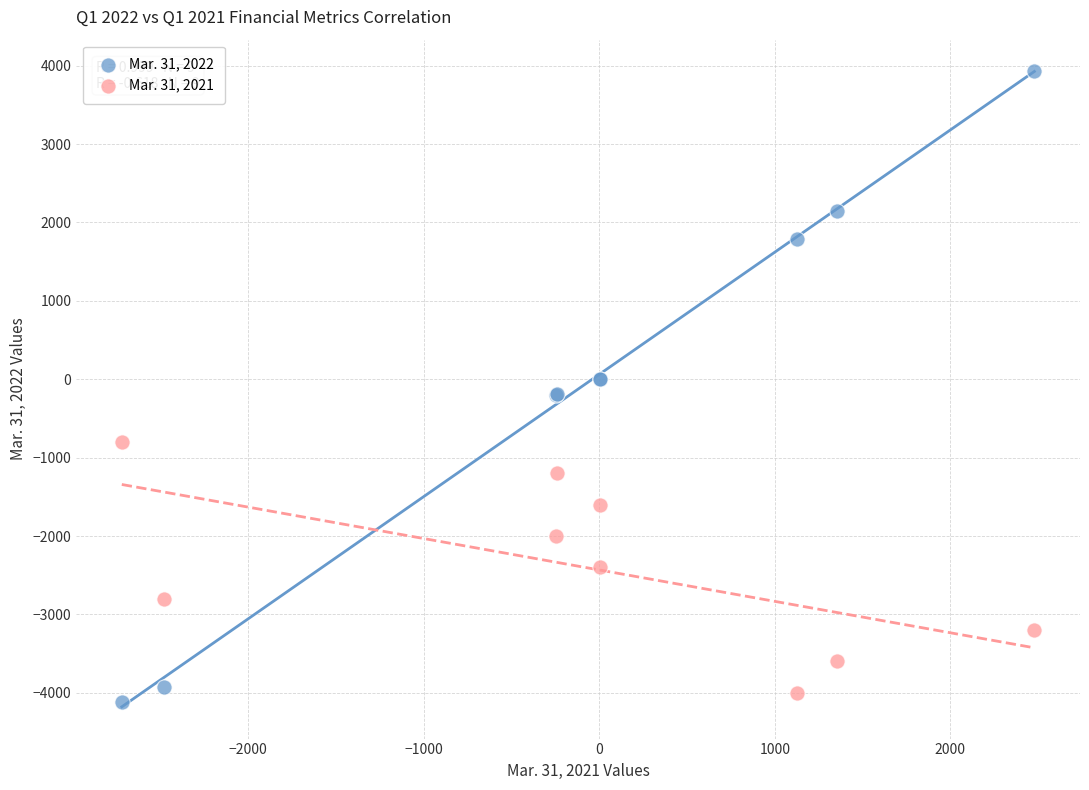

What are all the series names shown in the legend?

Mar. 31, 2022, Mar. 31, 2021